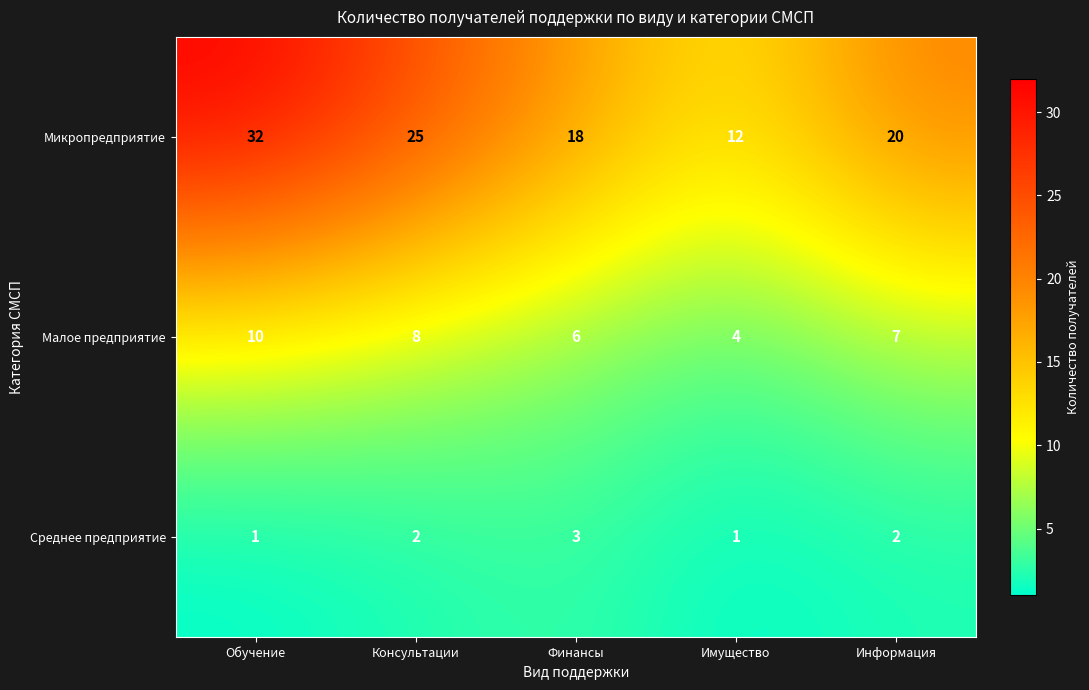

Which series has the widest spread of values?

Микропредприятие